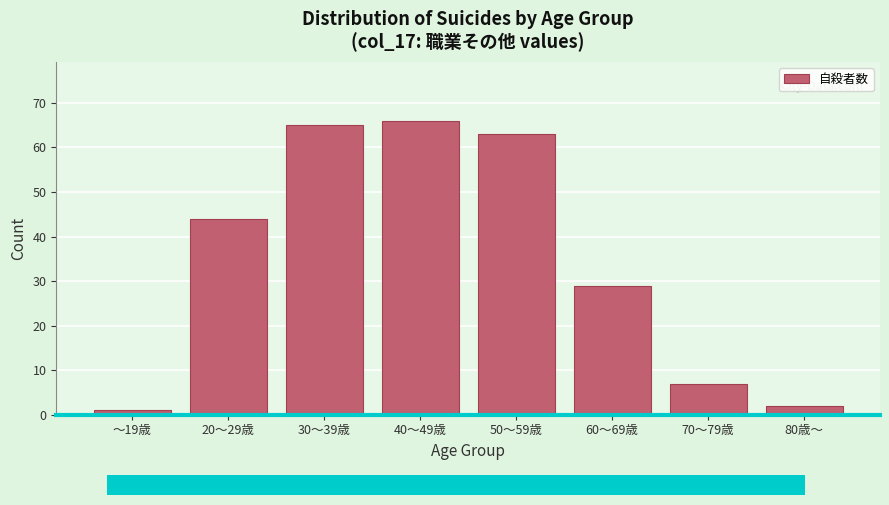

Reading right to left, what are all the values shown in this chart?

80歳～=2	70～79歳=7	60～69歳=29	50～59歳=63	40～49歳=66	30～39歳=65	20～29歳=44	～19歳=1